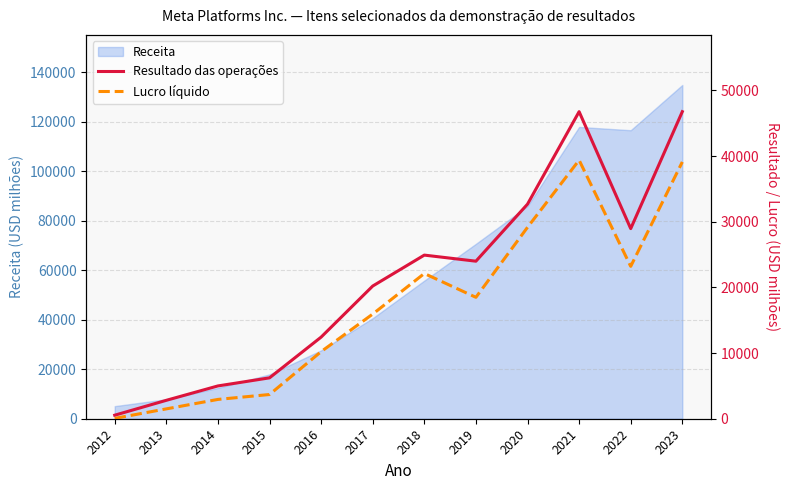

The value of Receita at 2023 is 134902. True or false?

True